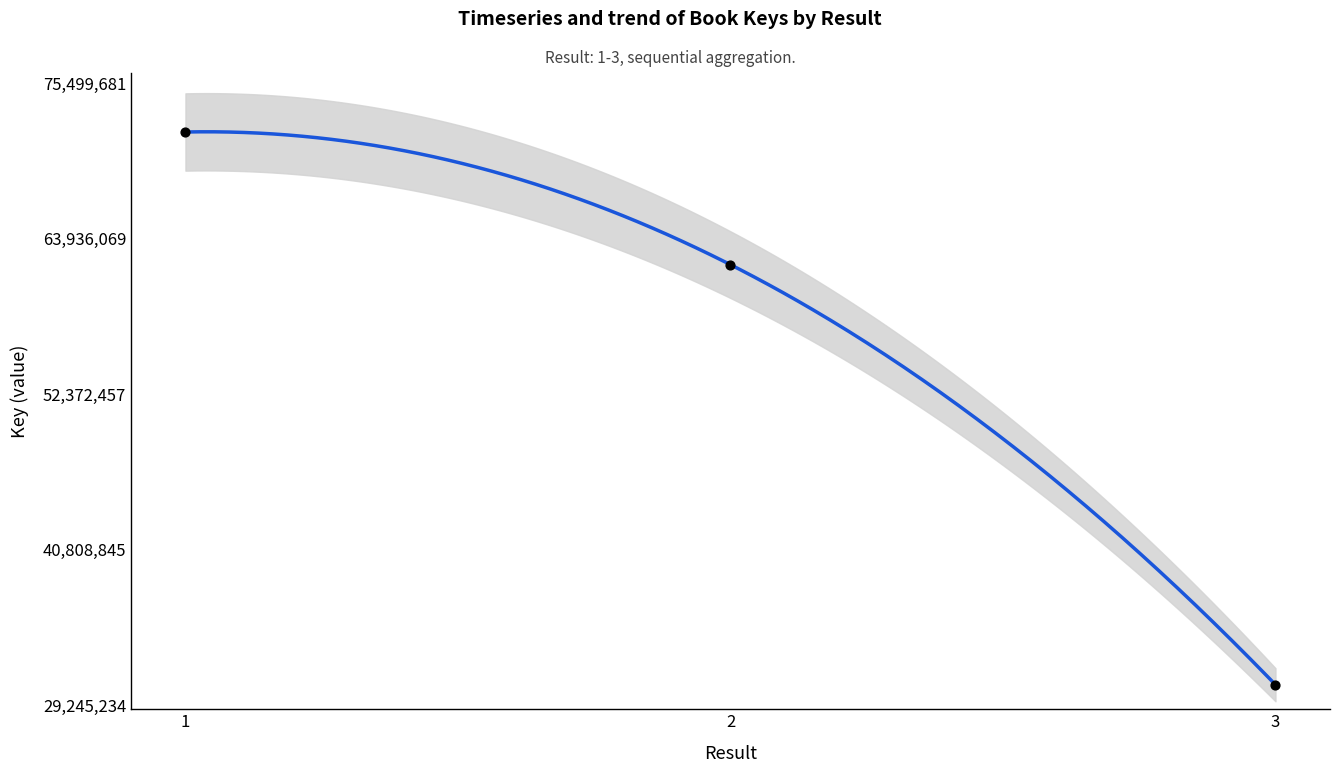

Approximately how many times larger is the value at 3 compared to 2?

0.5